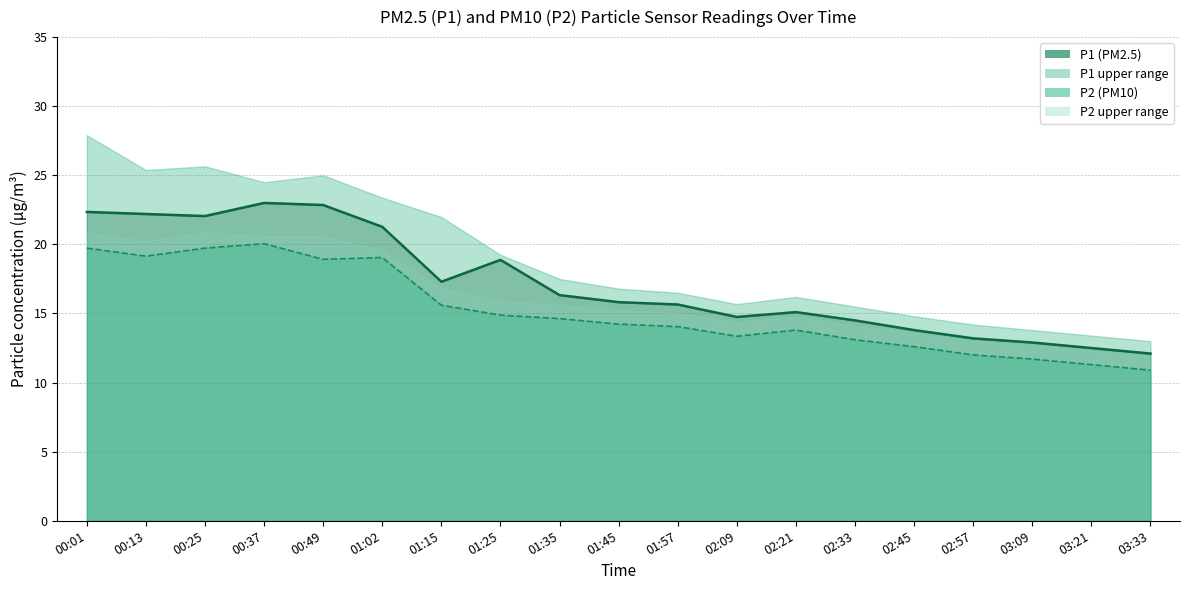

What is the difference between the second highest and second lowest values in the P2 series?

8.4